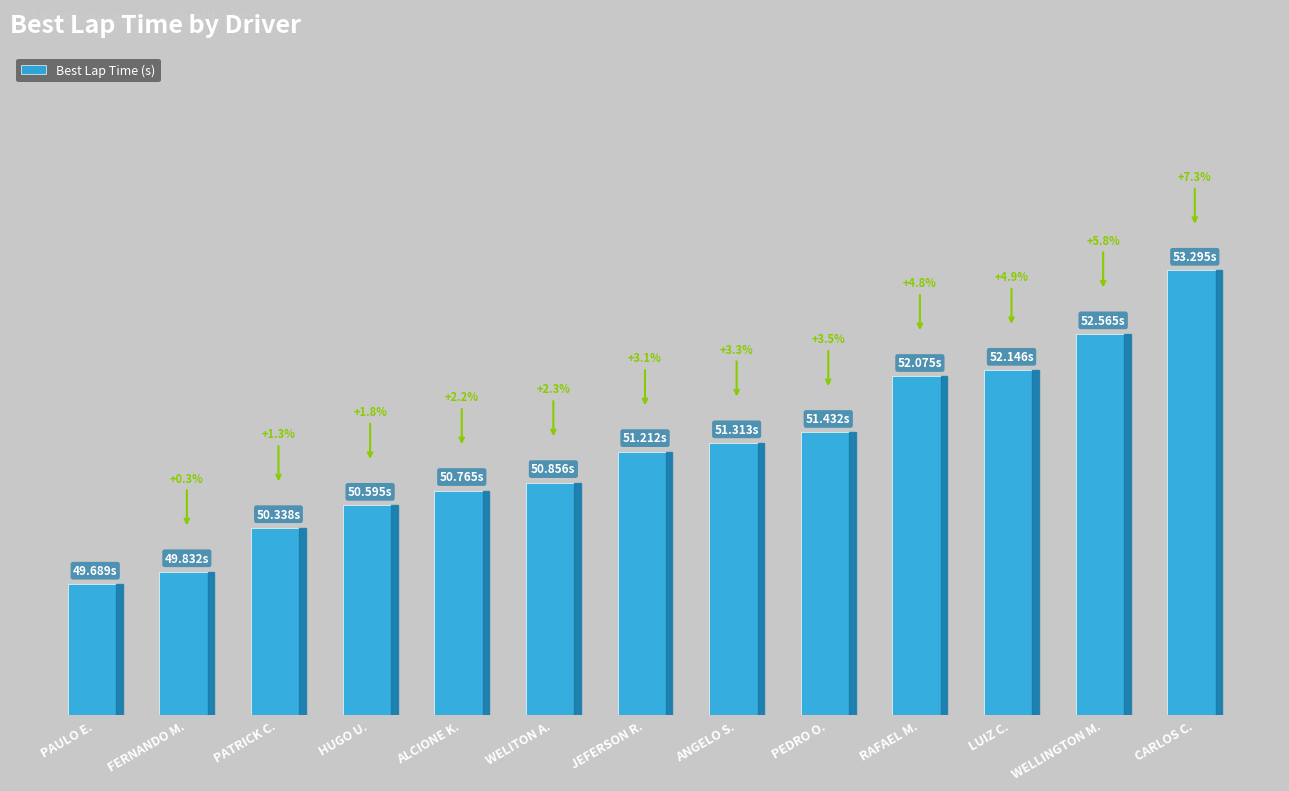

List the labels in order of value, largest first.

CARLOS C., WELLINGTON M., LUIZ C., RAFAEL M., PEDRO O., ANGELO S., JEFERSON R., WELITON A., ALCIONE K., HUGO U., PATRICK C., FERNANDO M., PAULO E.